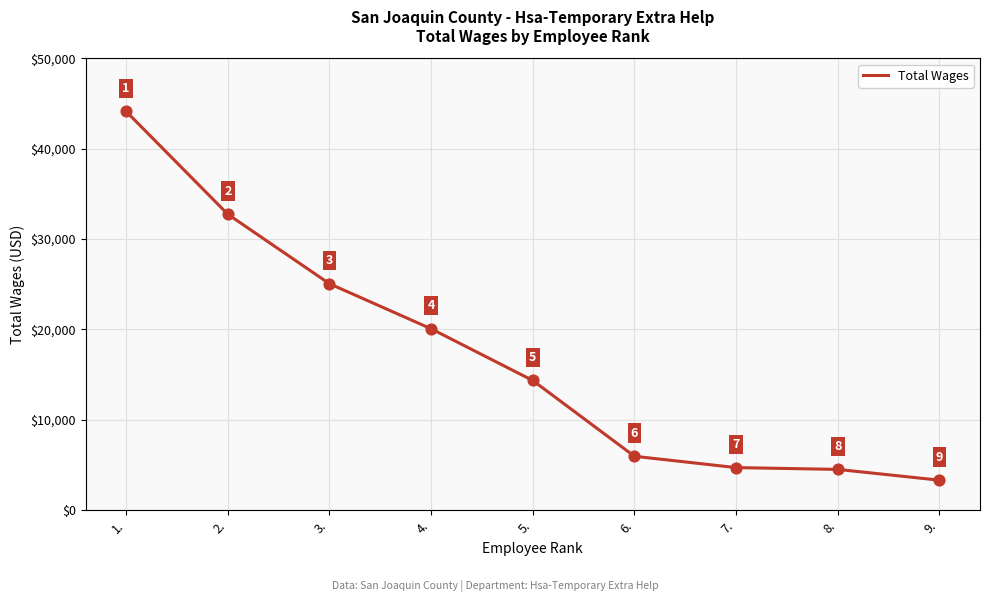

Approximately how many times larger is the value at 9. compared to 6.?

0.6